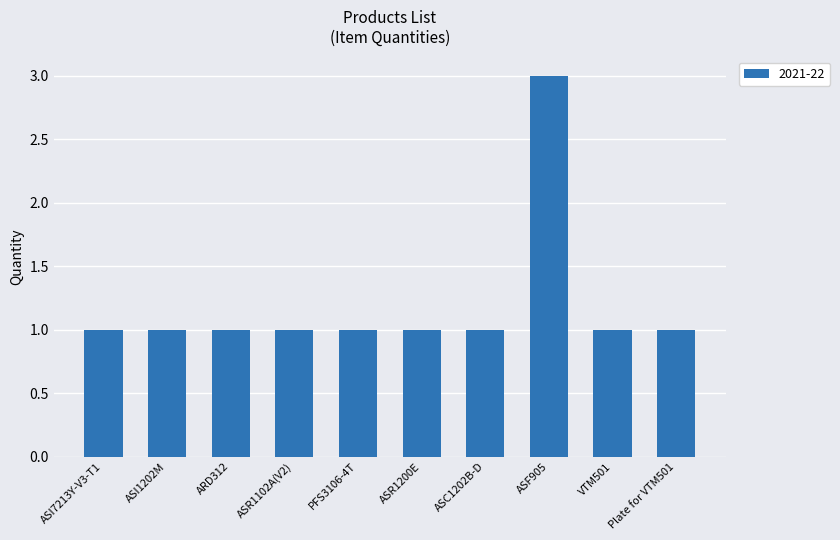

What is the maximum value shown in the chart?

3